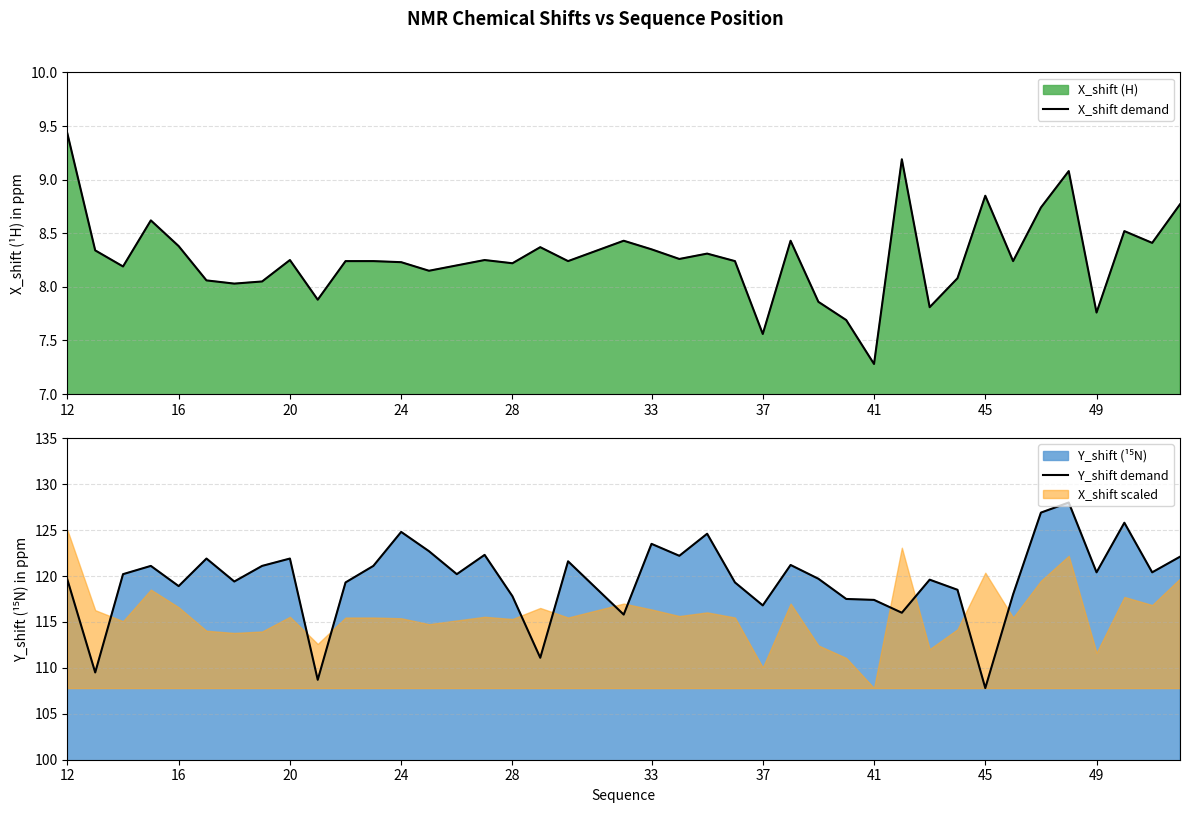

The X_shift demand series shows 11.1 at 16. True or false?

False